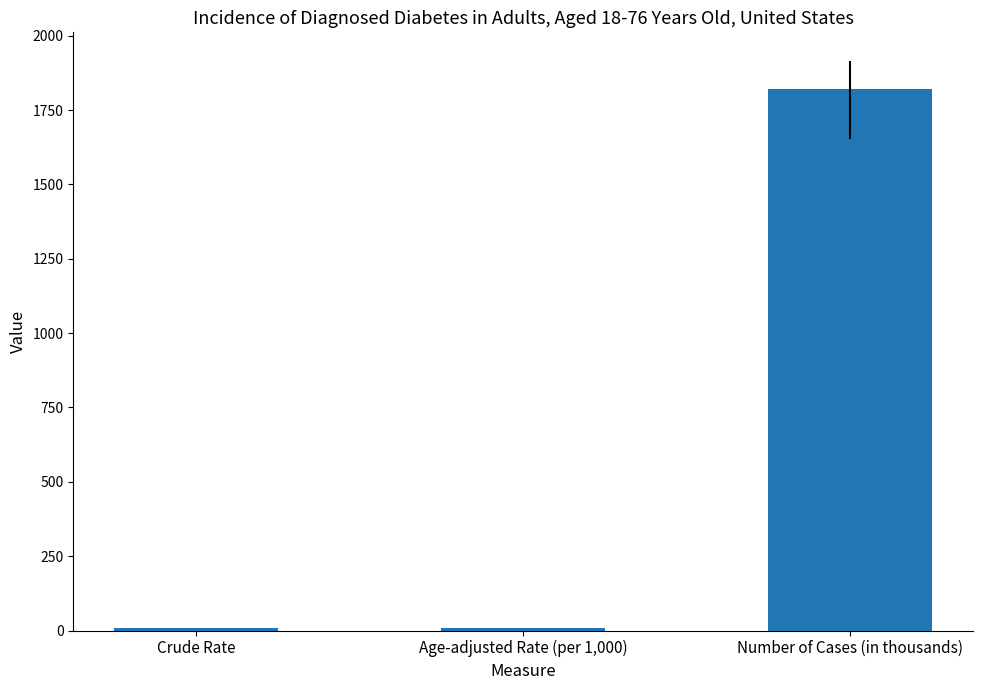

What value does the data have at Age-adjusted Rate (per 1,000)?

7.4